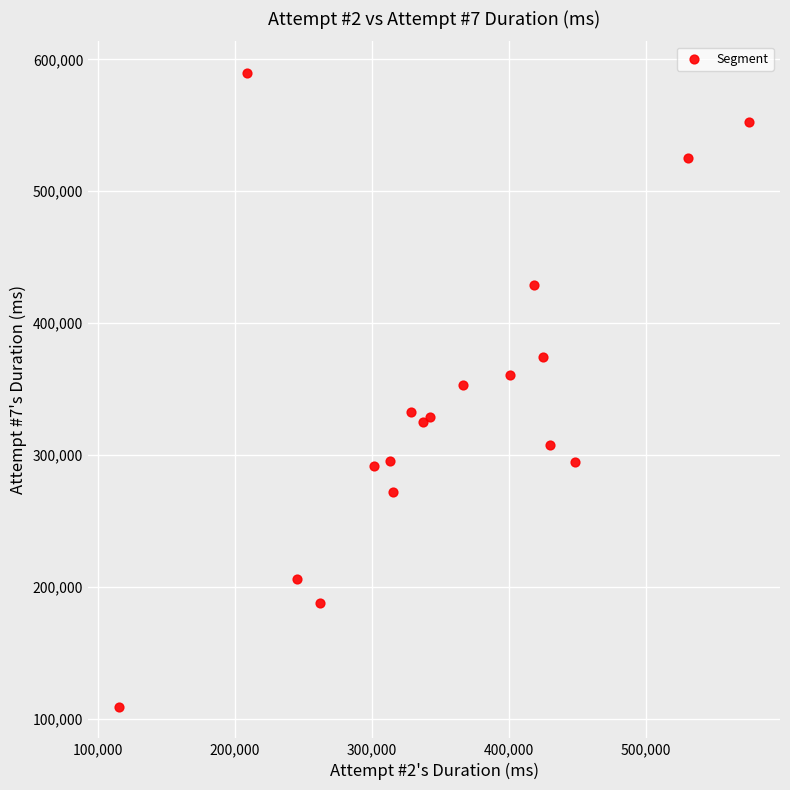

How many data points are displayed?

18